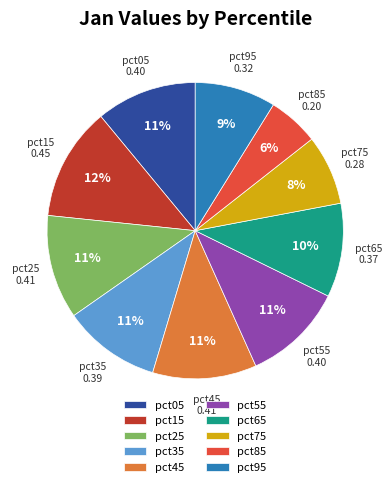

Does pct15 represent more than half of the total?

No